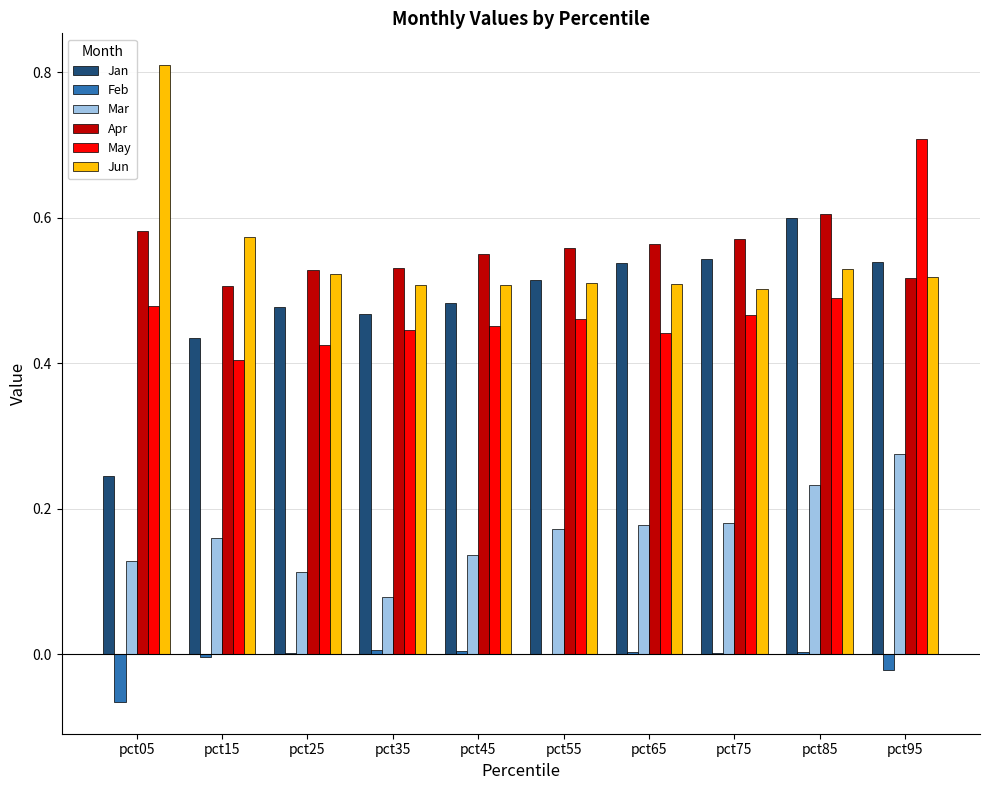

Which category has the highest value across all series?

pct05